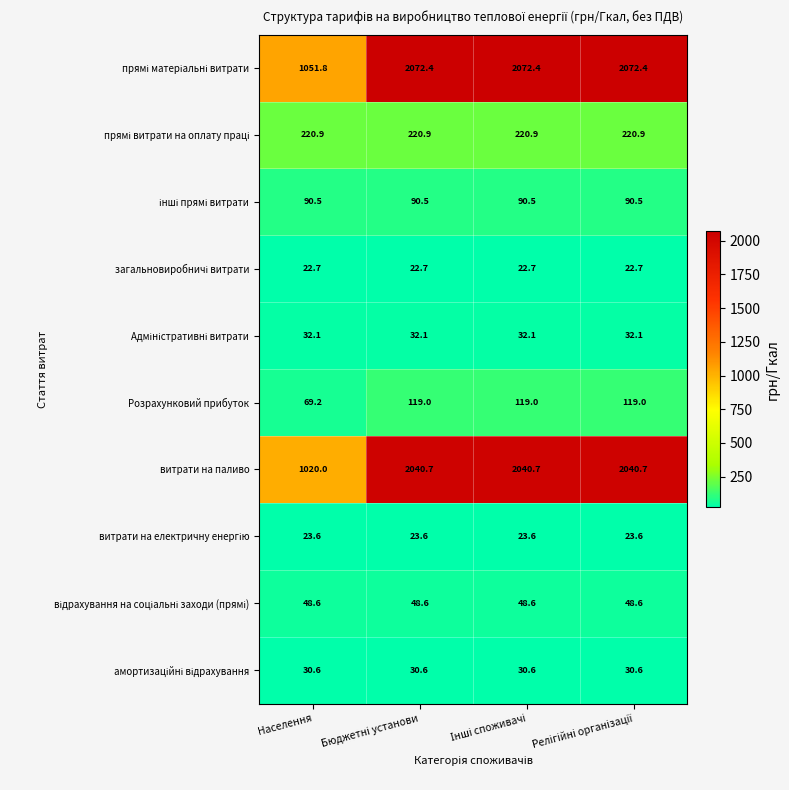

Which series has the largest range (max minus min)?

витрати на паливо